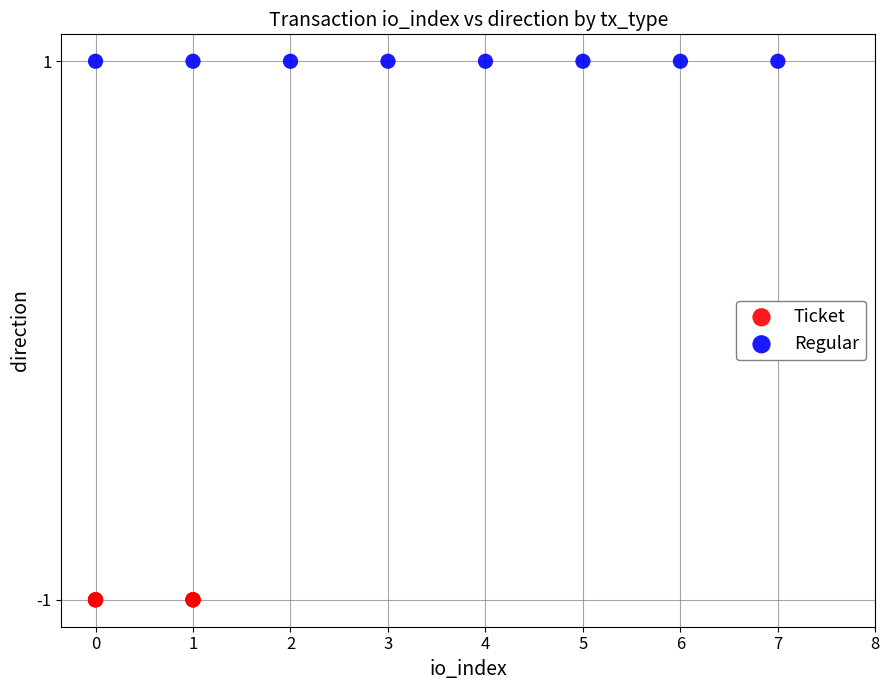

Which series reaches the maximum Y coordinate?

Regular